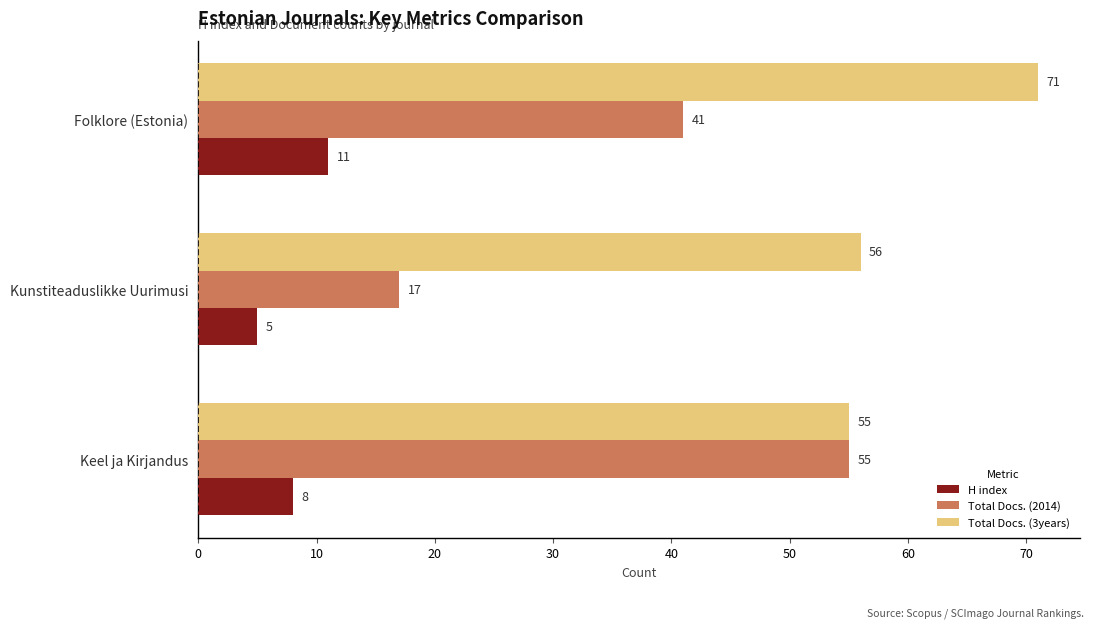

How many categories are shown in the chart?

3